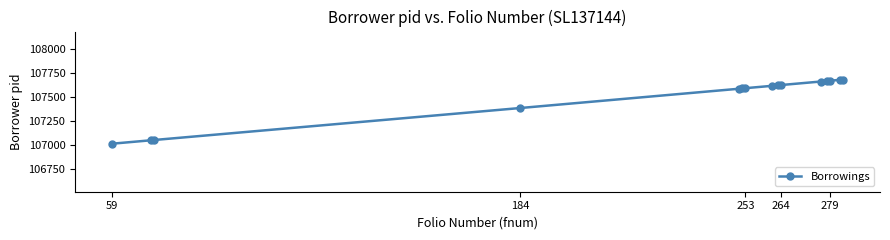

What is the difference between the second highest and second lowest values?

630